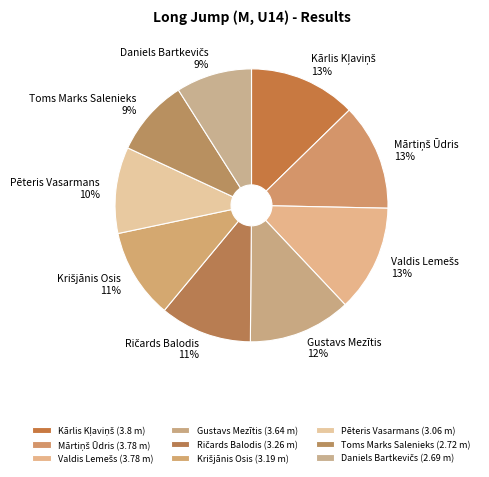

Is it true that Pēteris Vasarmans is 10% of the pie?

True